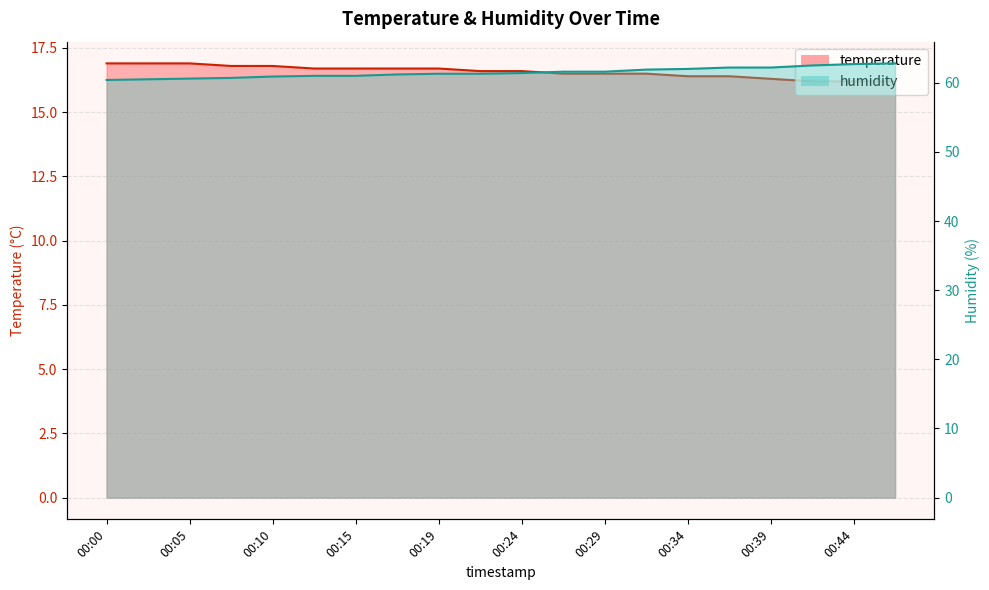

What are all the series names shown in the legend?

temperature, humidity